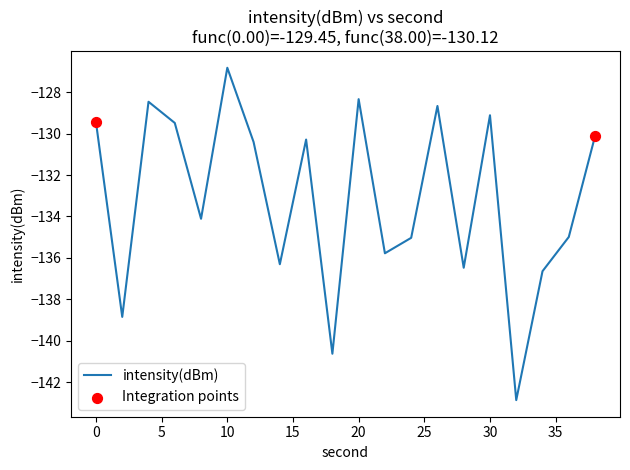

What is the difference between the maximum and minimum values?

16.1